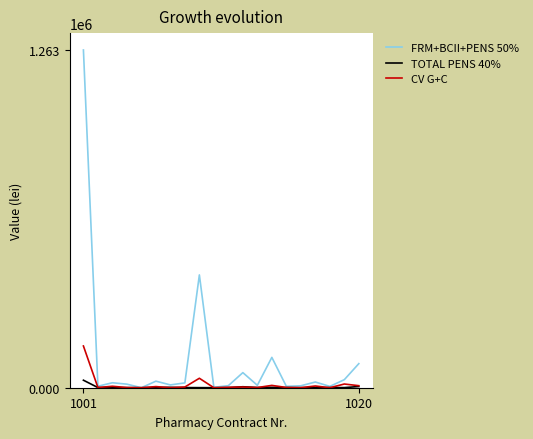

Which series has the largest total across all categories?

FRM+BCII+PENS 50%